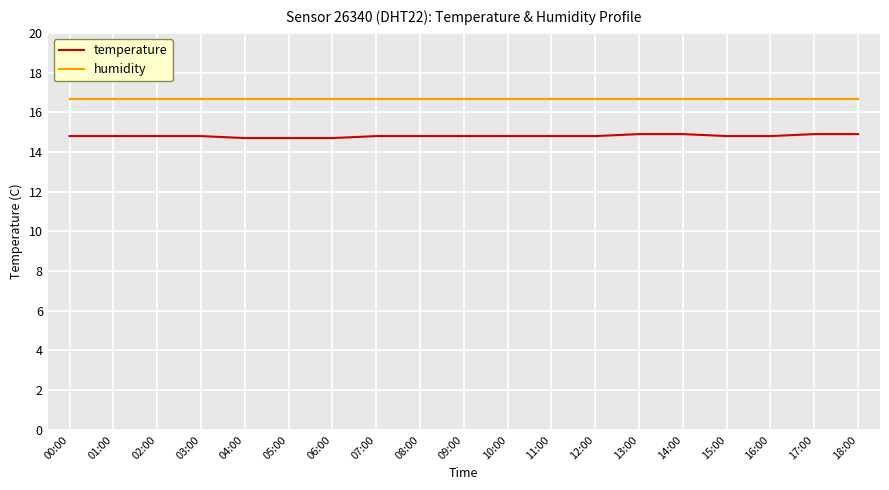

List the series in order of their overall mean, lowest first.

temperature, humidity